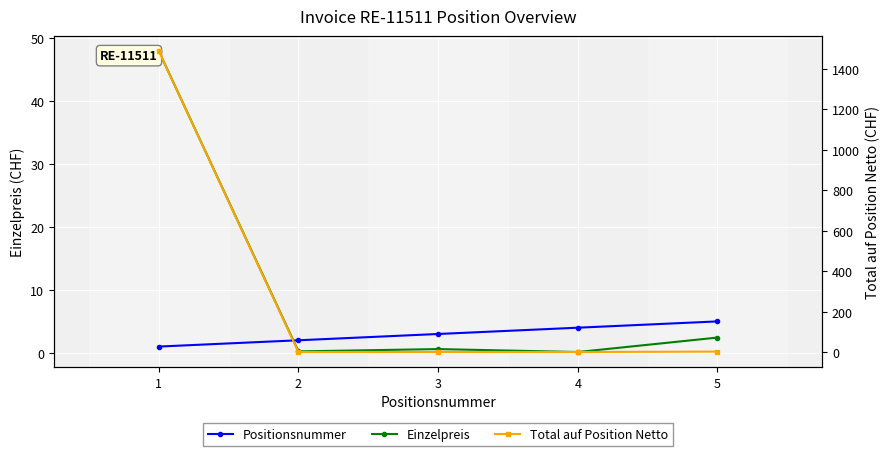

How many lines are shown in the chart?

3